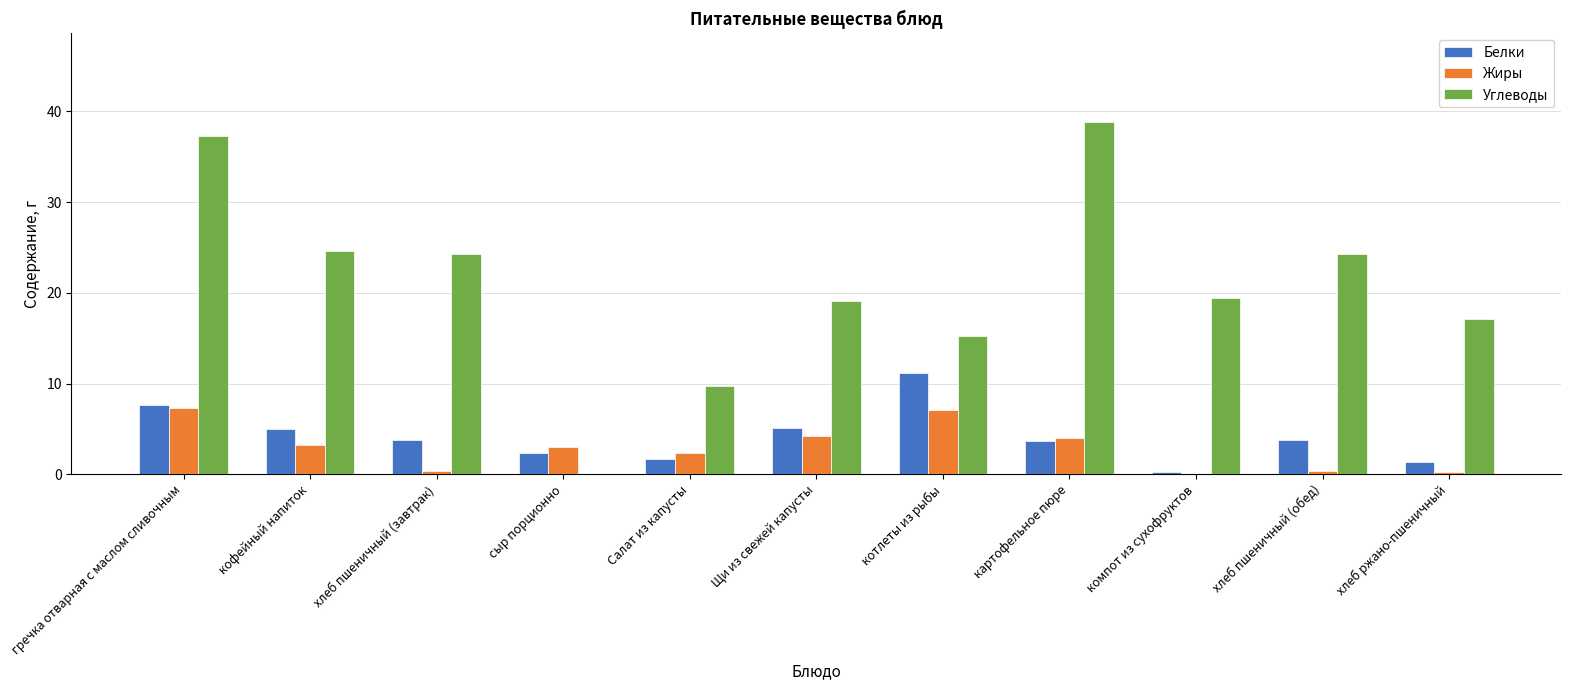

What is the sum of the Жиры values at хлеб пшеничный (обед) and Щи из свежей капусты?

4.6